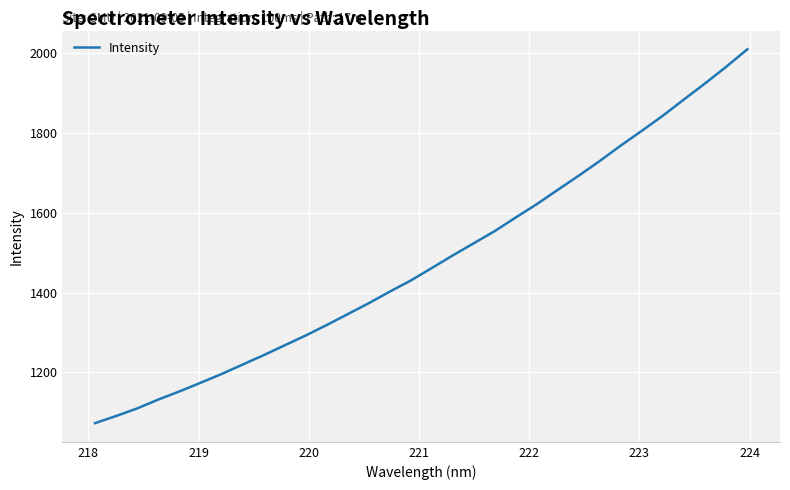

What is the greatest value displayed?

2010.4